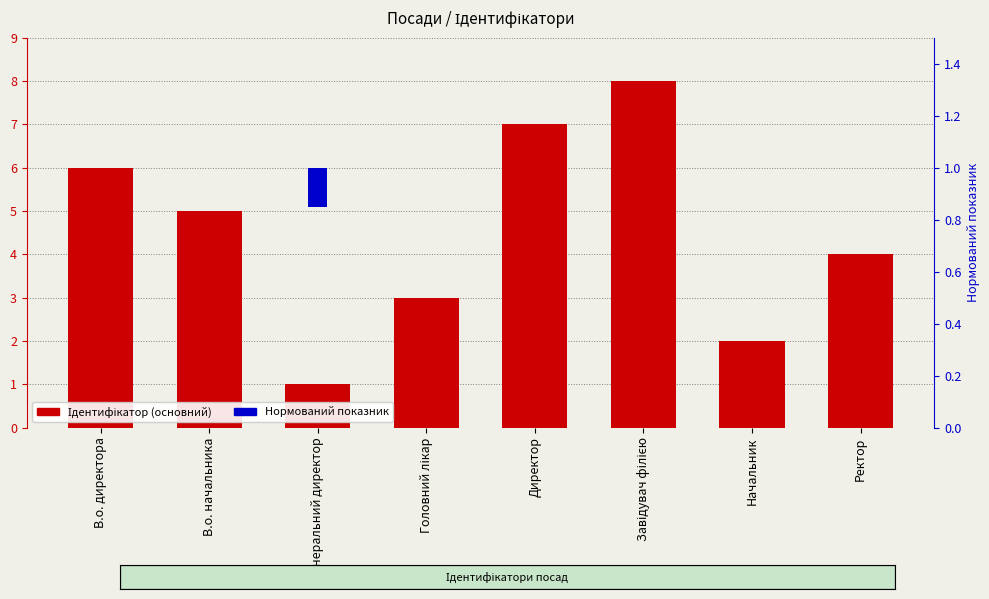

How many bars are there in each group?

2